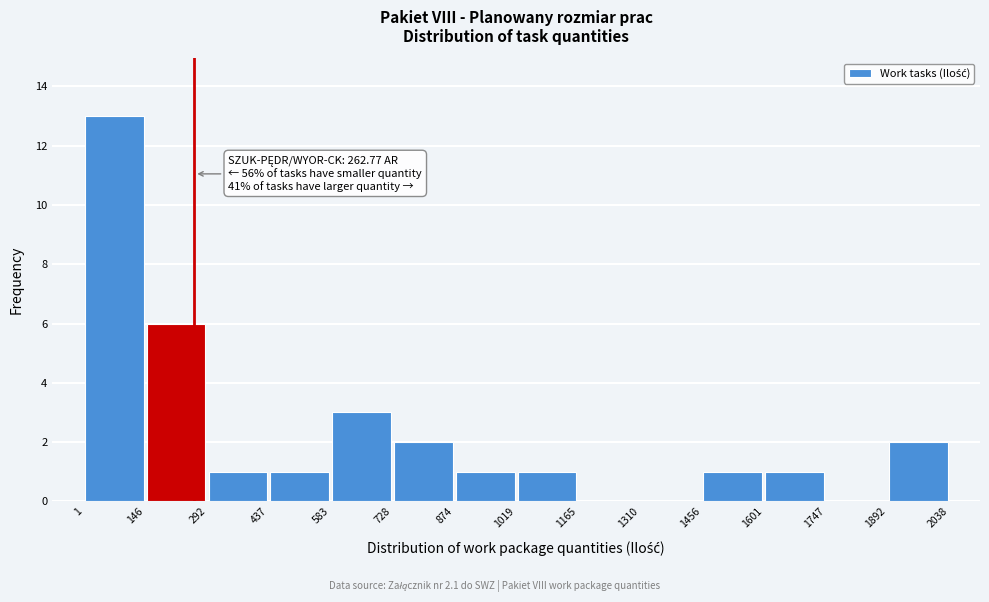

Which range on the x-axis has the tallest bar?

1 to 146